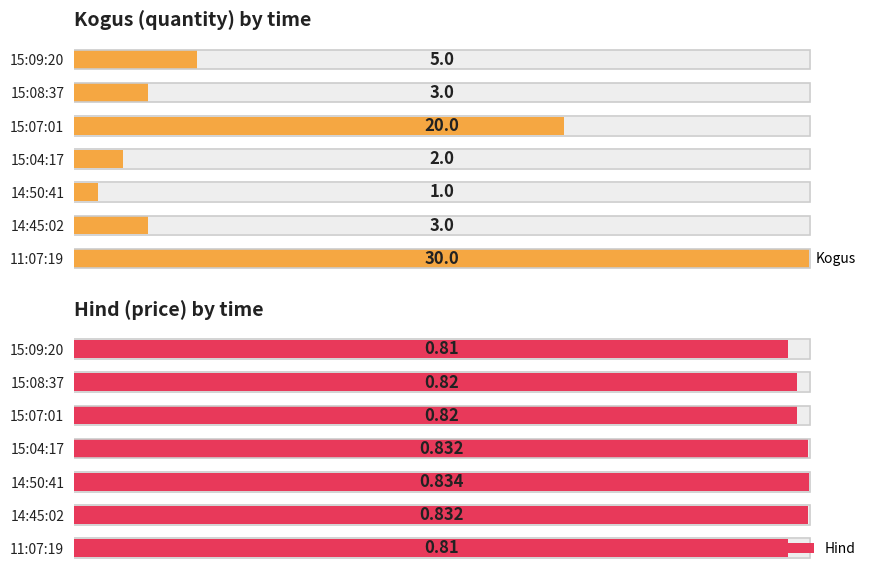

How many Hind values are between 0 and 1?

7